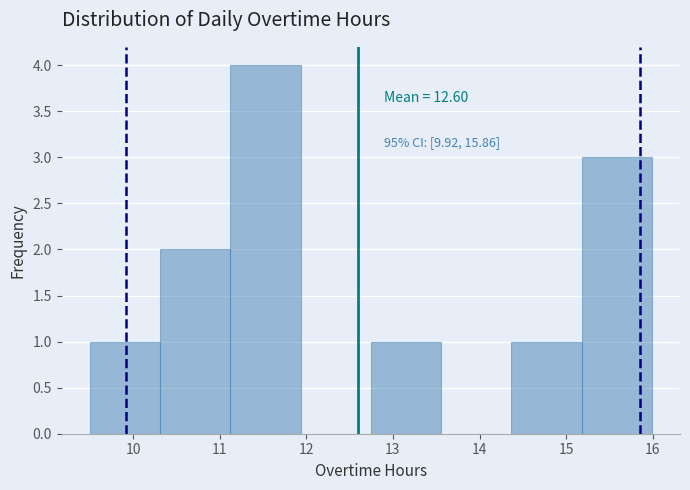

Which range on the x-axis has the tallest bar?

11.1 to 11.9